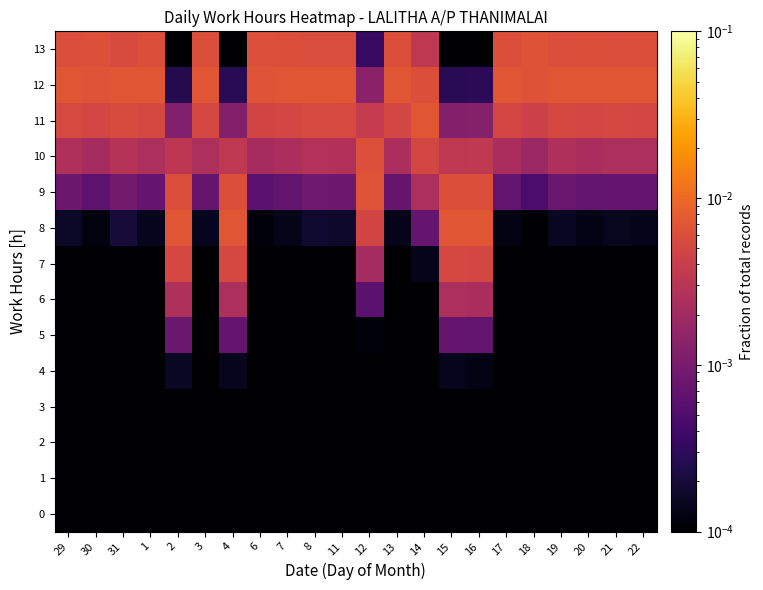

Reading left to right, extract all data points from this chart.

0: 29=0.0	30=0.0	31=0.0	1=0.0	2=0.0	3=0.0	4=0.0	6=0.0	7=0.0	8=0.0	11=0.0	12=0.0	13=0.0	14=0.0	15=0.0	16=0.0	17=0.0	18=0.0	19=0.0	20=0.0	21=0.0	22=0.0
1: 29=0.0	30=0.0	31=0.0	1=0.0	2=0.0	3=0.0	4=0.0	6=0.0	7=0.0	8=0.0	11=0.0	12=0.0	13=0.0	14=0.0	15=0.0	16=0.0	17=0.0	18=0.0	19=0.0	20=0.0	21=0.0	22=0.0
2: 29=0.0	30=0.0	31=0.0	1=0.0	2=0.0	3=0.0	4=0.0	6=0.0	7=0.0	8=0.0	11=0.0	12=0.0	13=0.0	14=0.0	15=0.0	16=0.0	17=0.0	18=0.0	19=0.0	20=0.0	21=0.0	22=0.0
3: 29=0.0	30=0.0	31=0.0	1=0.0	2=0.0	3=0.0	4=0.0	6=0.0	7=0.0	8=0.0	11=0.0	12=0.0	13=0.0	14=0.0	15=0.0	16=0.0	17=0.0	18=0.0	19=0.0	20=0.0	21=0.0	22=0.0
4: 29=0.0	30=0.0	31=0.0	1=0.0	2=0.0	3=0.0	4=0.0	6=0.0	7=0.0	8=0.0	11=0.0	12=0.0	13=0.0	14=0.0	15=0.0	16=0.0	17=0.0	18=0.0	19=0.0	20=0.0	21=0.0	22=0.0
5: 29=0.0	30=0.0	31=0.0	1=0.0	2=0.0	3=0.0	4=0.0	6=0.0	7=0.0	8=0.0	11=0.0	12=0.0	13=0.0	14=0.0	15=0.0	16=0.0	17=0.0	18=0.0	19=0.0	20=0.0	21=0.0	22=0.0
6: 29=0.0	30=0.0	31=0.0	1=0.0	2=0.0	3=0.0	4=0.0	6=0.0	7=0.0	8=0.0	11=0.0	12=0.0	13=0.0	14=0.0	15=0.0	16=0.0	17=0.0	18=0.0	19=0.0	20=0.0	21=0.0	22=0.0
7: 29=0.0	30=0.0	31=0.0	1=0.0	2=0.0	3=0.0	4=0.0	6=0.0	7=0.0	8=0.0	11=0.0	12=0.0	13=0.0	14=0.0	15=0.0	16=0.0	17=0.0	18=0.0	19=0.0	20=0.0	21=0.0	22=0.0
8: 29=0.0	30=0.0	31=0.0	1=0.0	2=0.0	3=0.0	4=0.0	6=0.0	7=0.0	8=0.0	11=0.0	12=0.0	13=0.0	14=0.0	15=0.0	16=0.0	17=0.0	18=0.0	19=0.0	20=0.0	21=0.0	22=0.0
9: 29=0.0	30=0.0	31=0.0	1=0.0	2=0.0	3=0.0	4=0.0	6=0.0	7=0.0	8=0.0	11=0.0	12=0.0	13=0.0	14=0.0	15=0.0	16=0.0	17=0.0	18=0.0	19=0.0	20=0.0	21=0.0	22=0.0
10: 29=0.0	30=0.0	31=0.0	1=0.0	2=0.0	3=0.0	4=0.0	6=0.0	7=0.0	8=0.0	11=0.0	12=0.0	13=0.0	14=0.0	15=0.0	16=0.0	17=0.0	18=0.0	19=0.0	20=0.0	21=0.0	22=0.0
11: 29=0.0	30=0.0	31=0.0	1=0.0	2=0.0	3=0.0	4=0.0	6=0.0	7=0.0	8=0.0	11=0.0	12=0.0	13=0.0	14=0.0	15=0.0	16=0.0	17=0.0	18=0.0	19=0.0	20=0.0	21=0.0	22=0.0
12: 29=0.0	30=0.0	31=0.0	1=0.0	2=0.0	3=0.0	4=0.0	6=0.0	7=0.0	8=0.0	11=0.0	12=0.0	13=0.0	14=0.0	15=0.0	16=0.0	17=0.0	18=0.0	19=0.0	20=0.0	21=0.0	22=0.0
13: 29=0.0	30=0.0	31=0.0	1=0.0	2=0.0	3=0.0	4=0.0	6=0.0	7=0.0	8=0.0	11=0.0	12=0.0	13=0.0	14=0.0	15=0.0	16=0.0	17=0.0	18=0.0	19=0.0	20=0.0	21=0.0	22=0.0